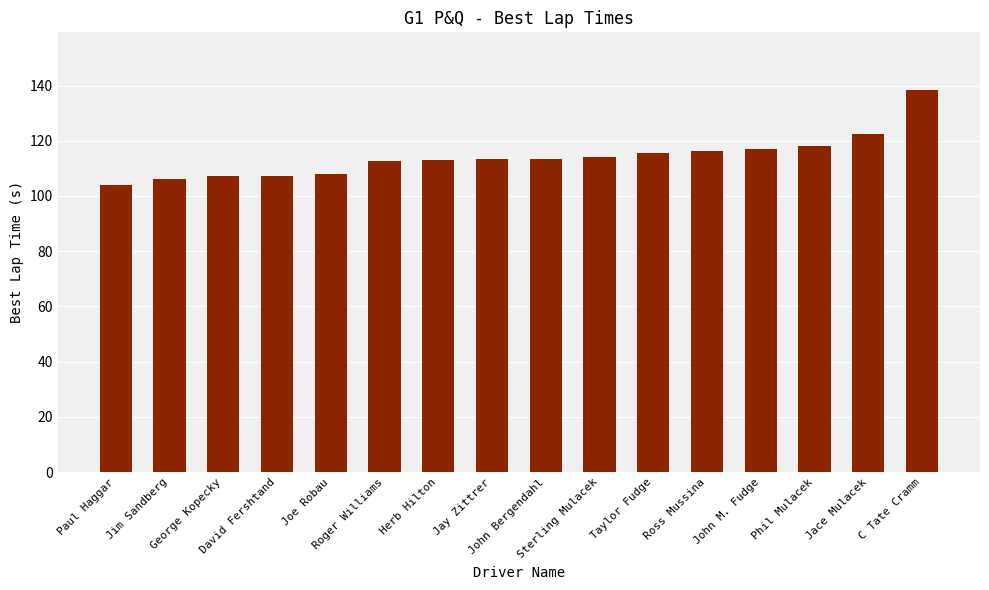

Which label corresponds to the largest value in the chart?

C Tate Cramm